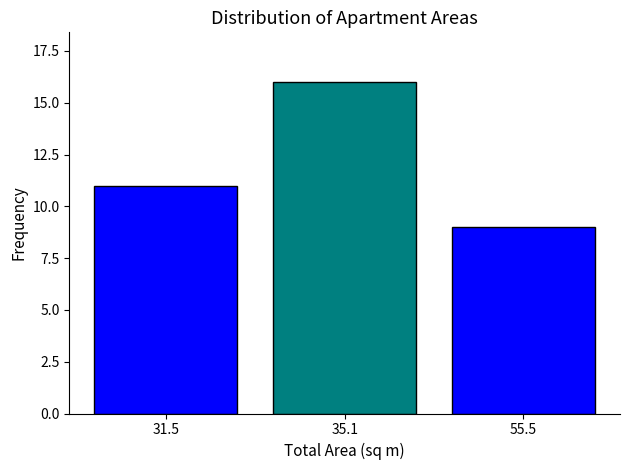

Reading left to right, what are all the values shown in this chart?

11	16	9